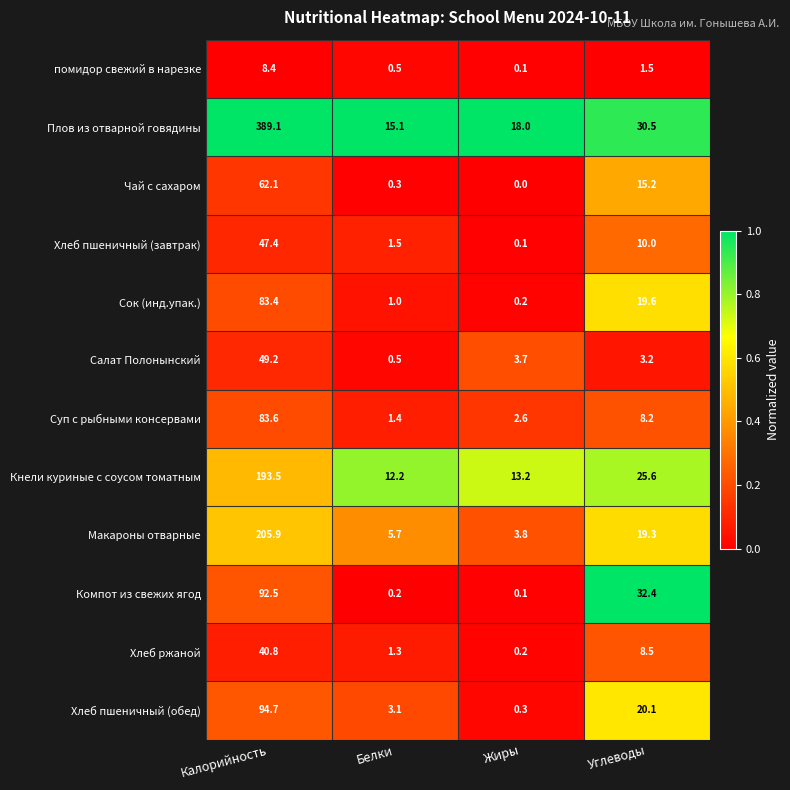

True or false: Макароны отварные has a value of 5.6 at Жиры.

False